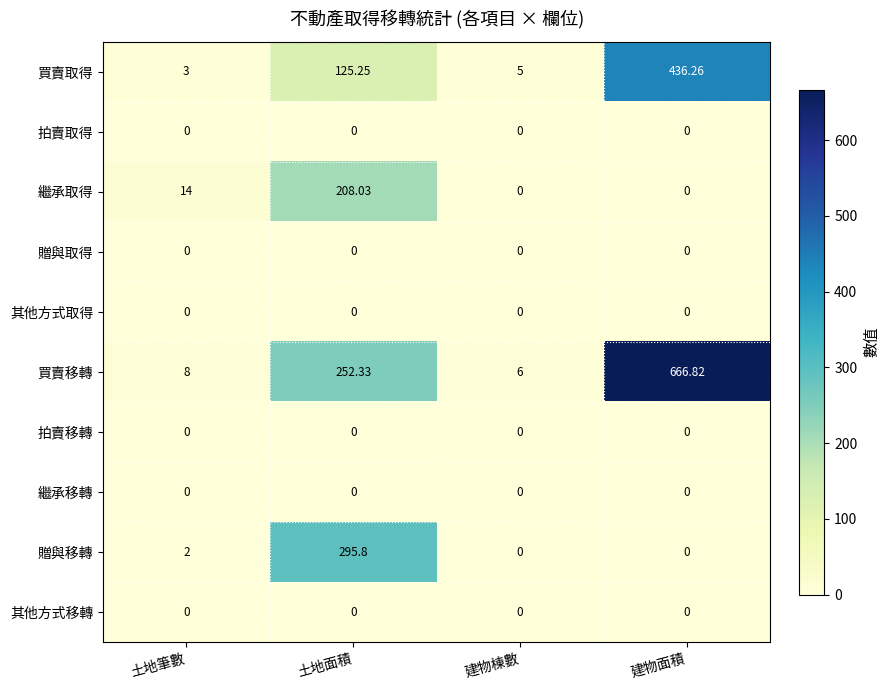

Which series has the widest spread of values?

買賣移轉